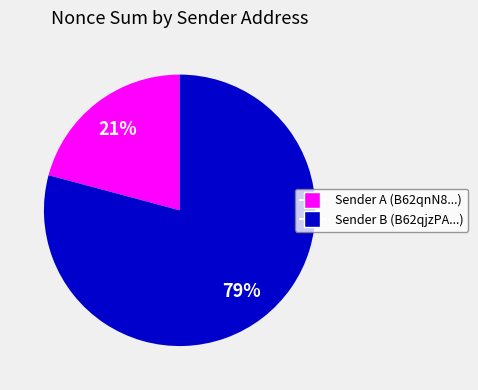

Is there a majority slice in this chart?

Yes